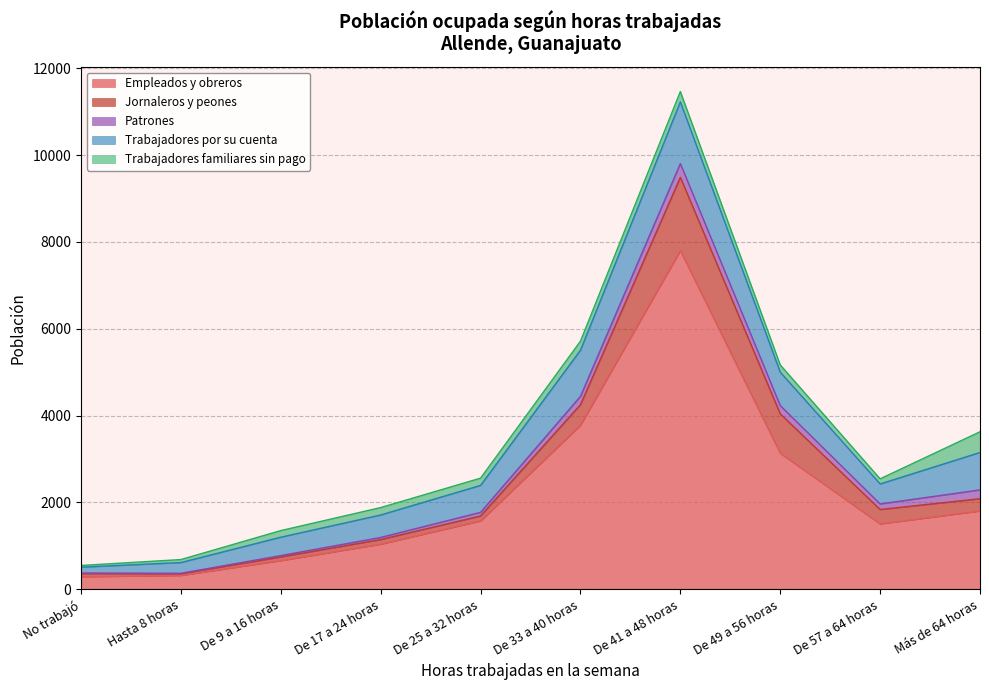

Is it true that Trabajadores familiares sin pago equals 51 at No trabajó?

False